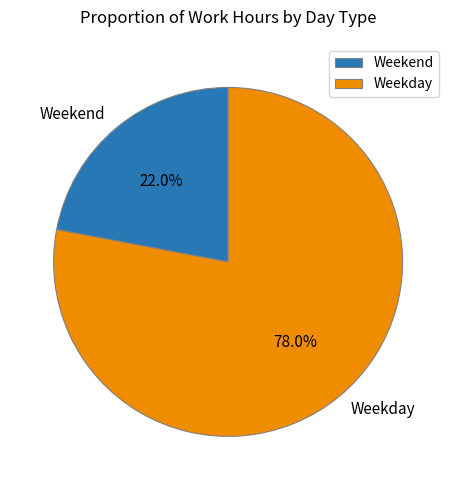

Is the sum of Weekend and Weekday greater than half?

Yes